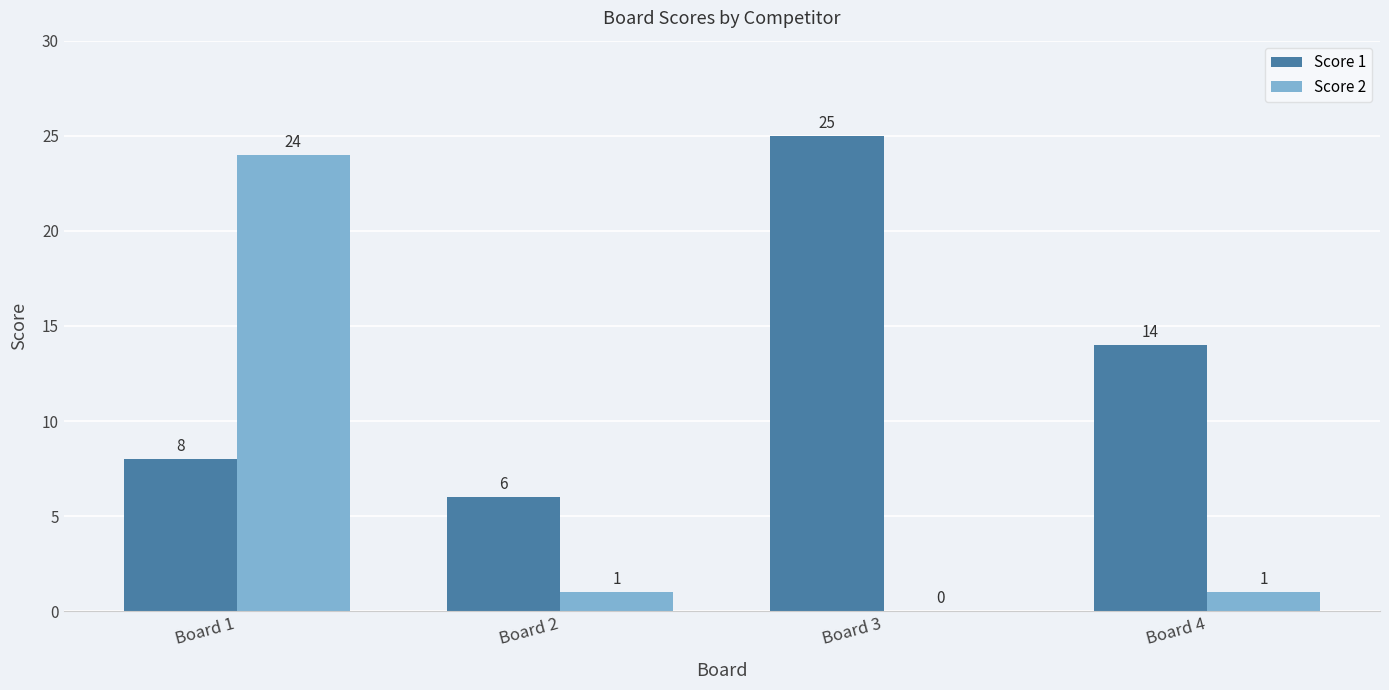

Between Board 1 and Board 3, which series saw the biggest shift?

Score 2